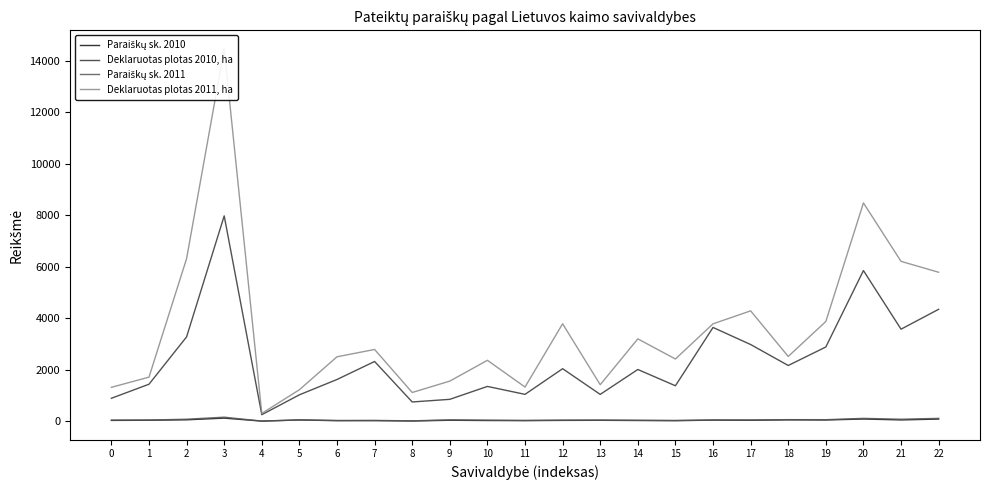

What is the minimum value shown in the chart?

8.0